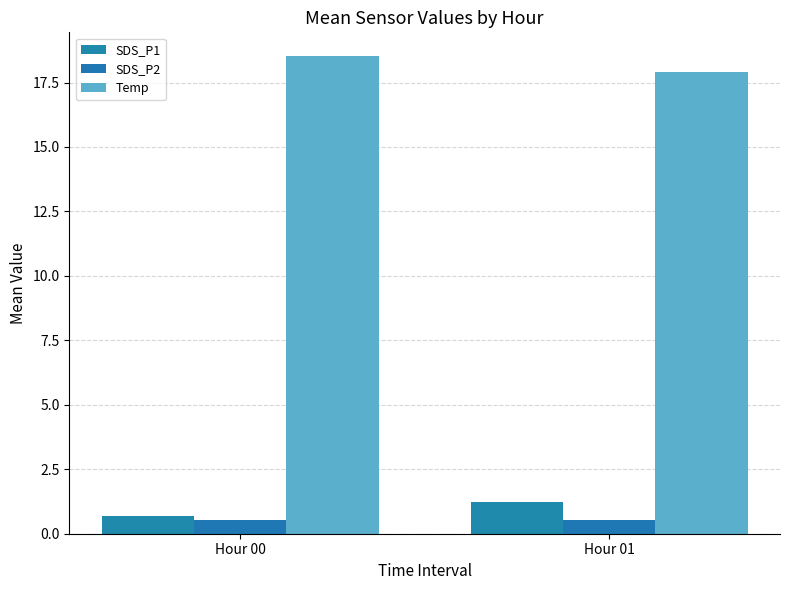

What are all the series names shown in the legend?

SDS_P1, SDS_P2, Temp